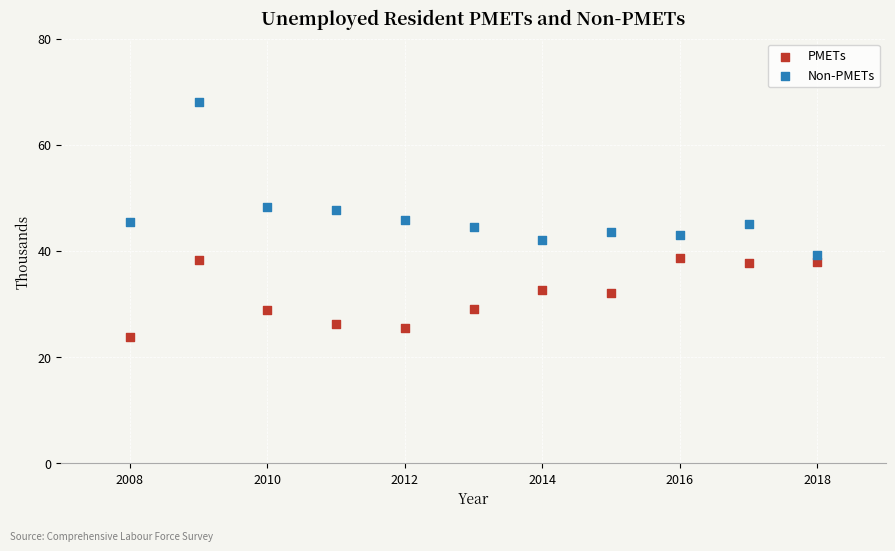

Across all data points, what is the range of X values (max minus min)?

10.0